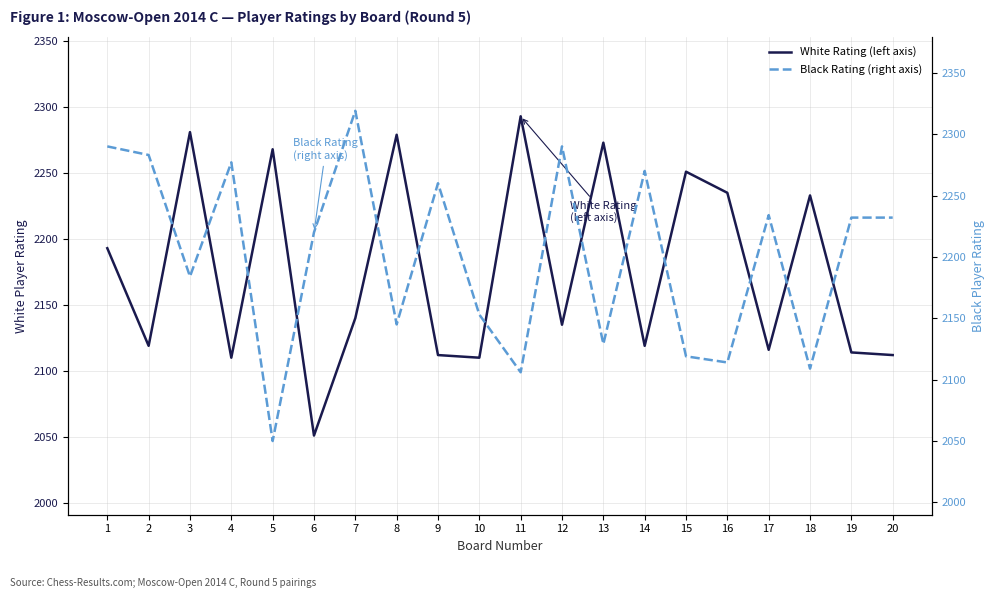

What is the total value across all series at 2?

4402